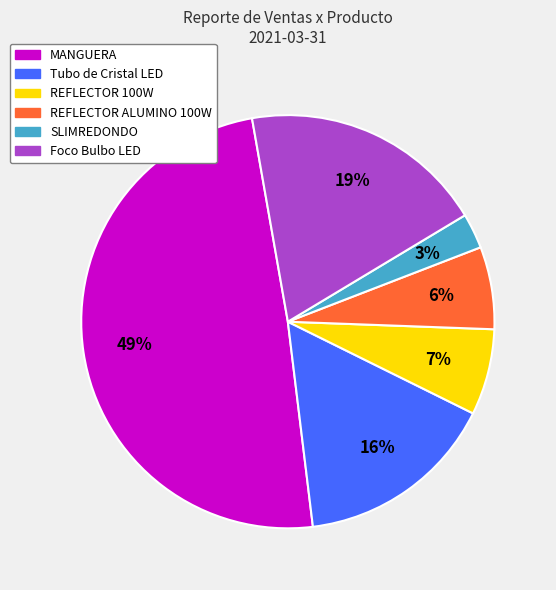

How many slices are in this pie chart?

6